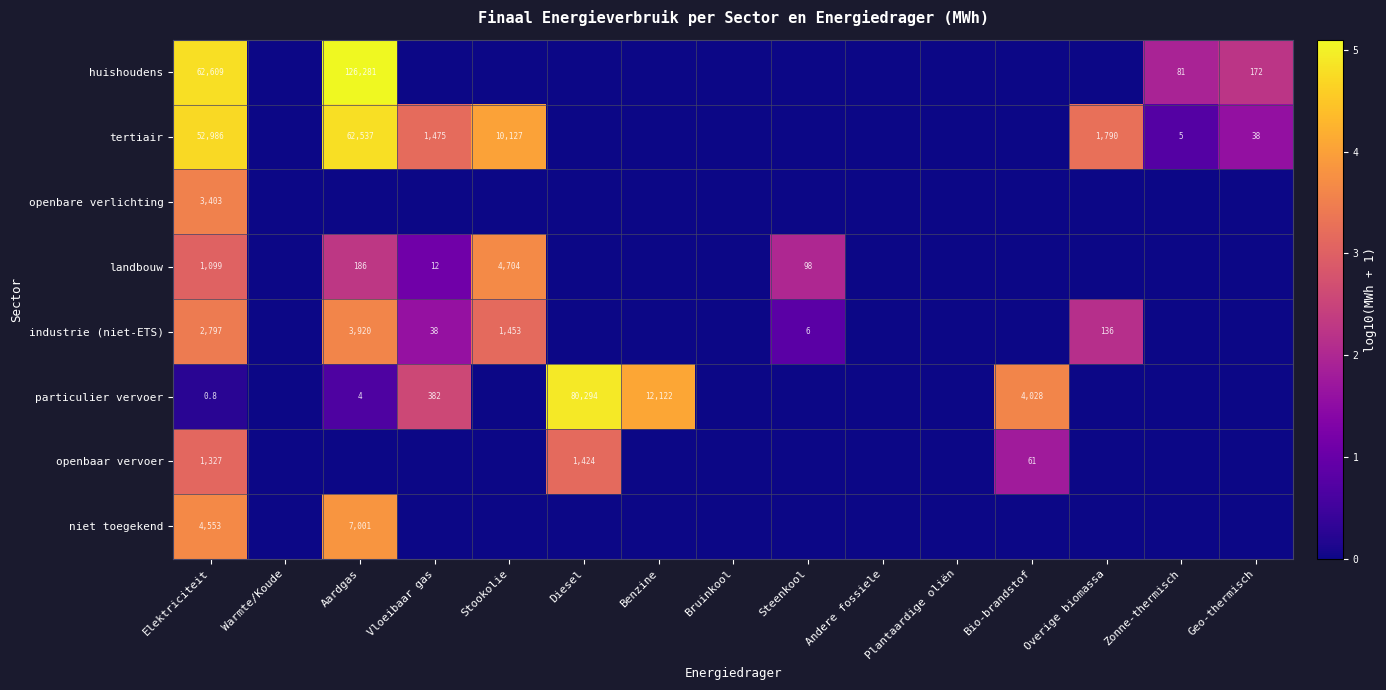

Is it true that tertiair equals 14.1 at Geo-thermisch?

False